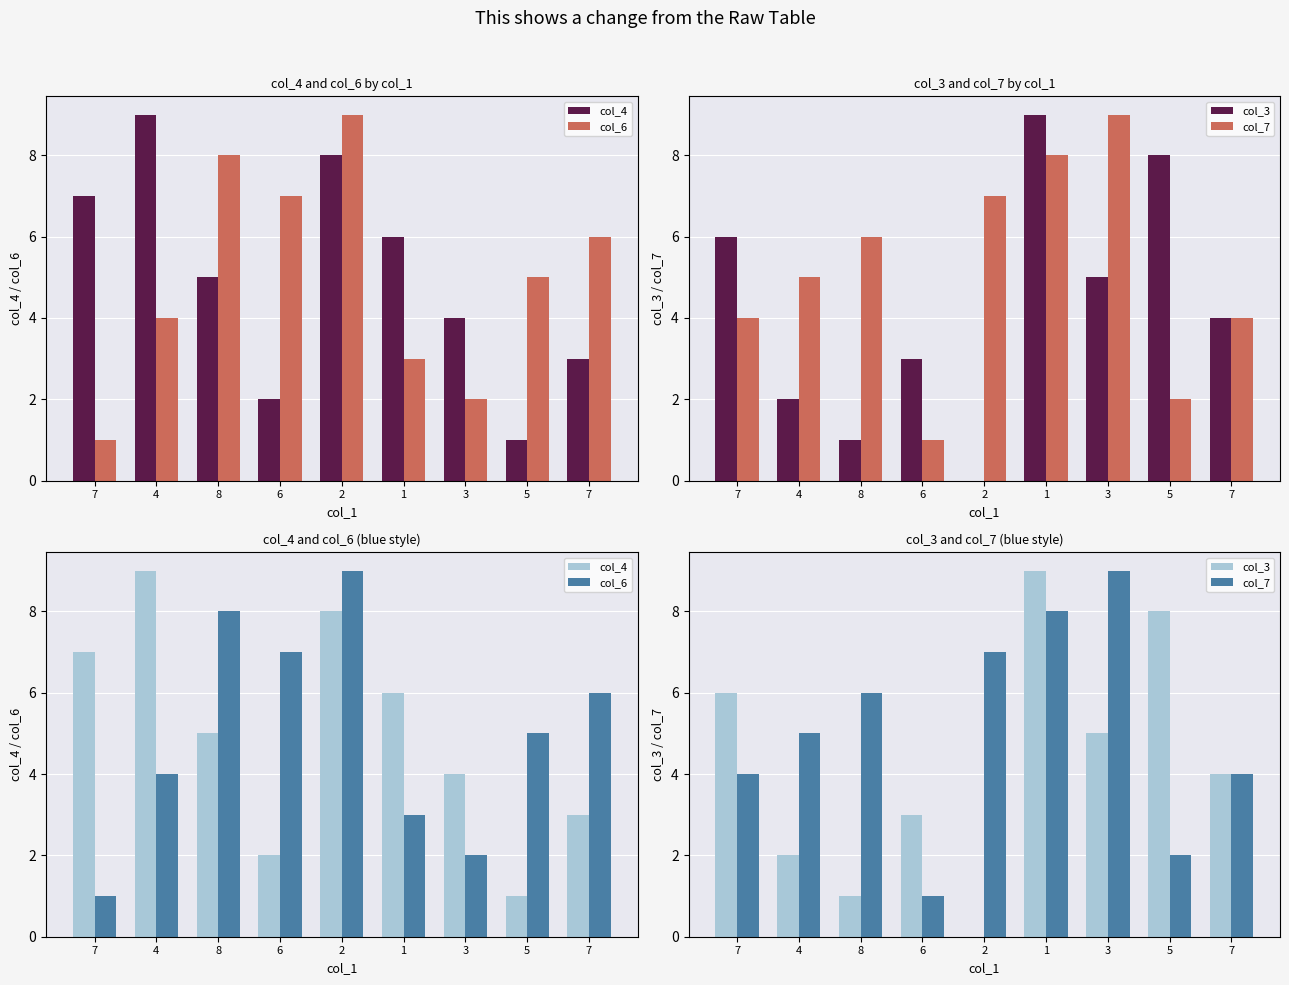

The value of col_3 at 4 is 0. True or false?

False